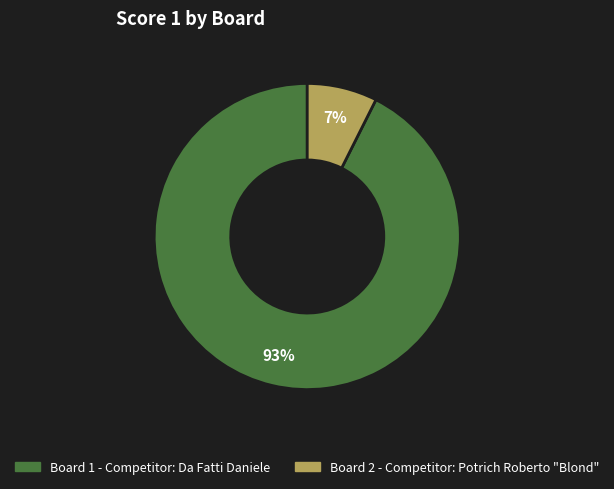

To the nearest percent, what is the average slice percentage?

50%